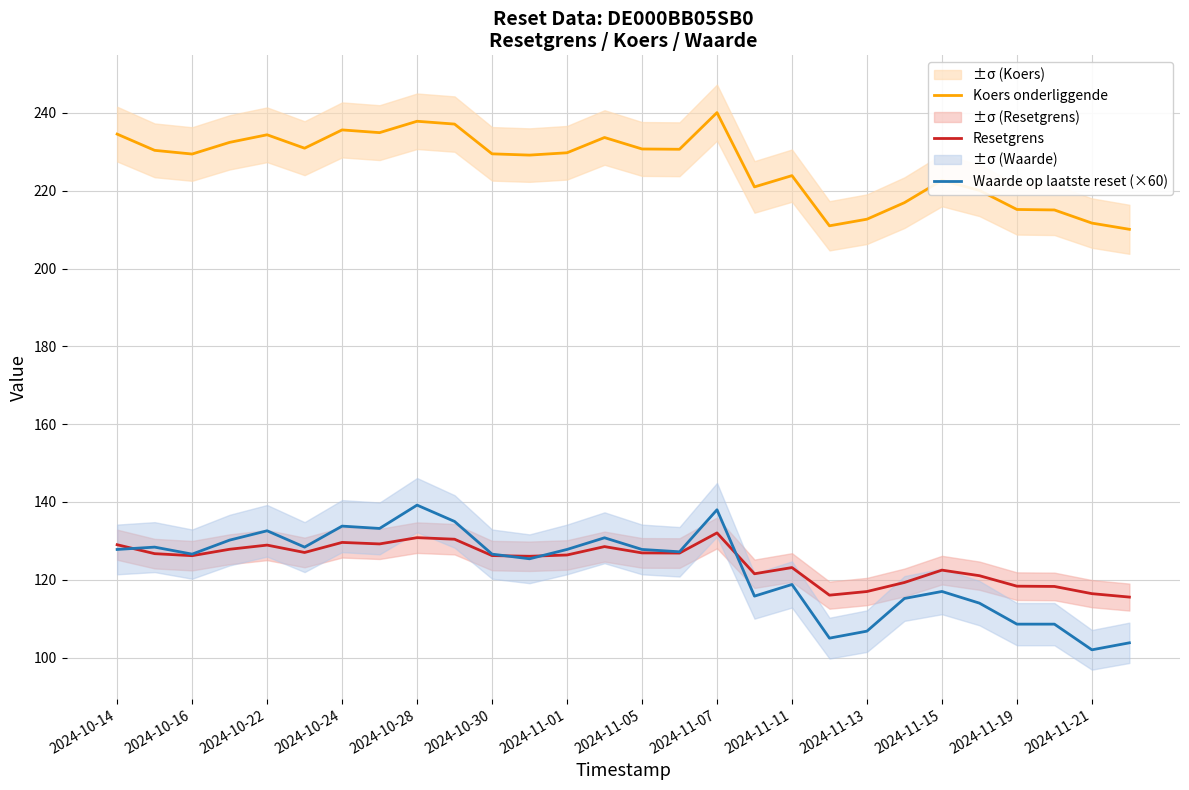

What is the highest value of the Waarde op laatste reset (×60) series?

139.2